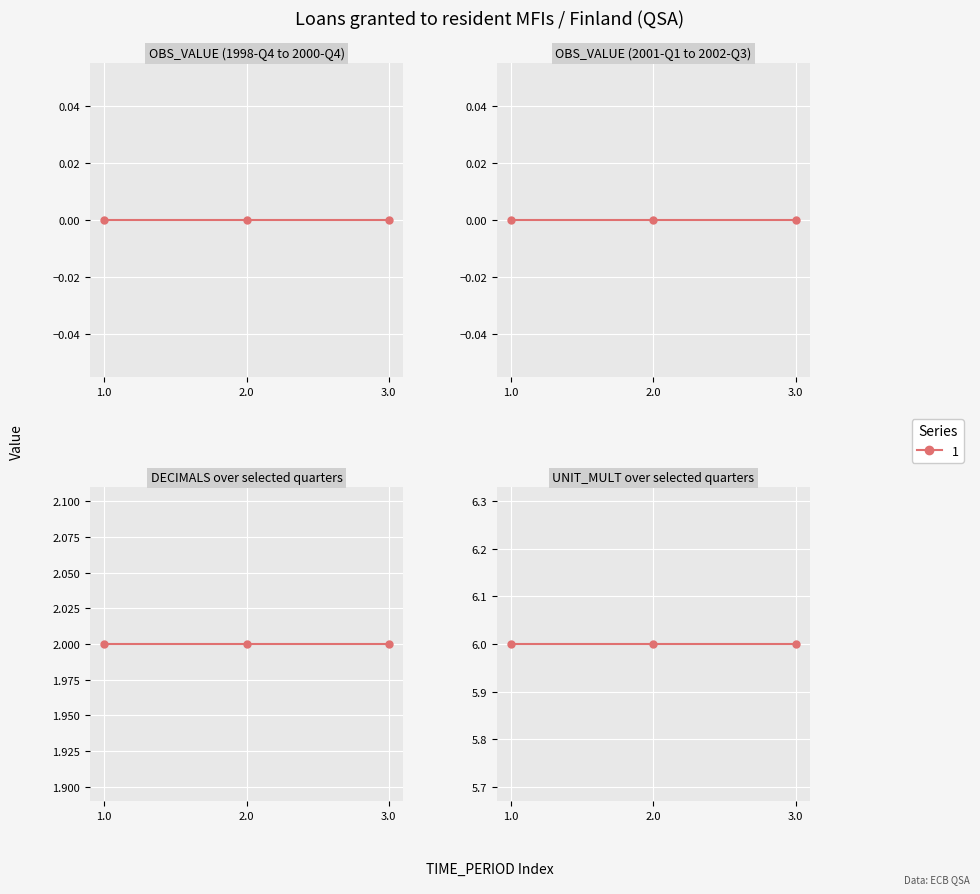

Where is UNIT_MULT nearest to the value 6?

1998-Q4